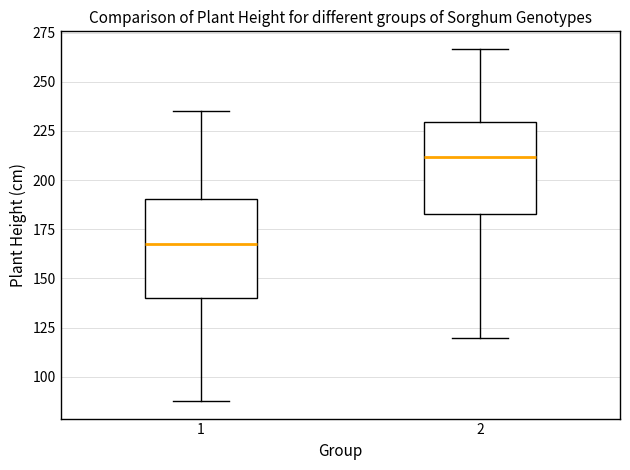

Where does the upper whisker of the box at x = 2 end on the y-axis? The values are not printed on the chart, so give them approximately, as read against the axis.

265